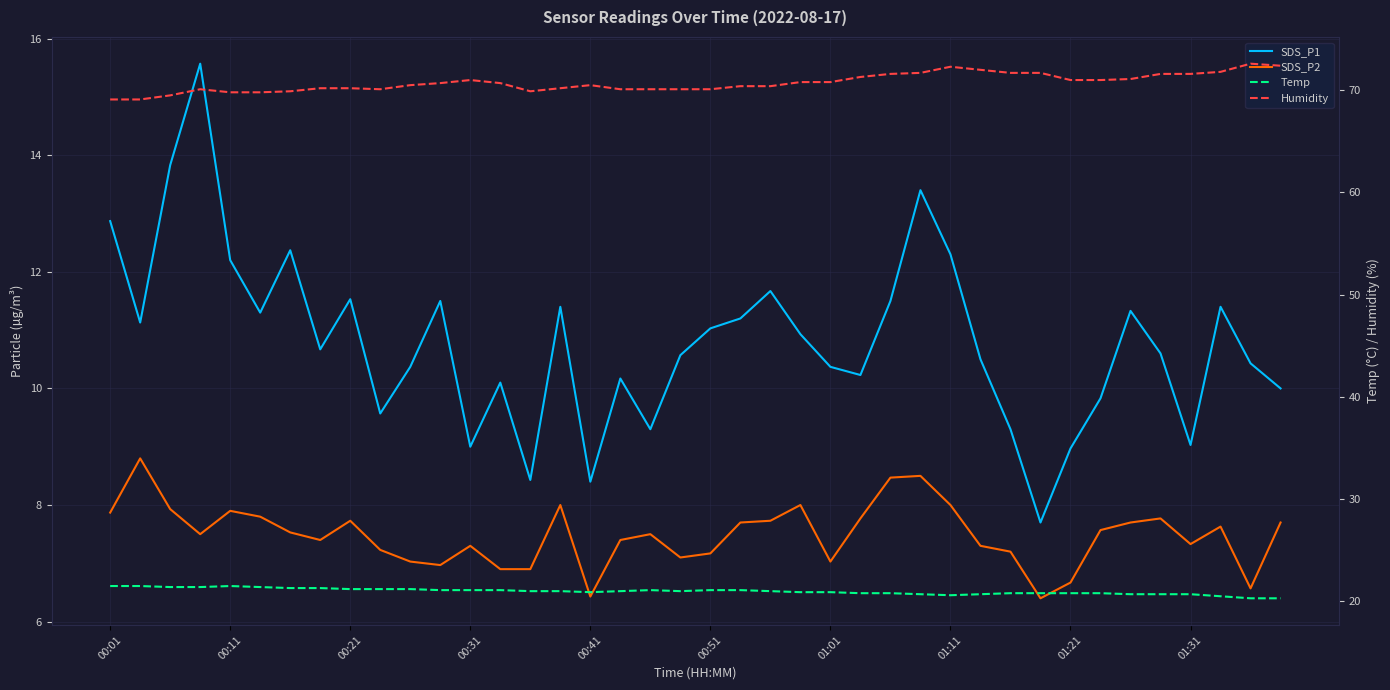

What position from the left is 00:01?

1